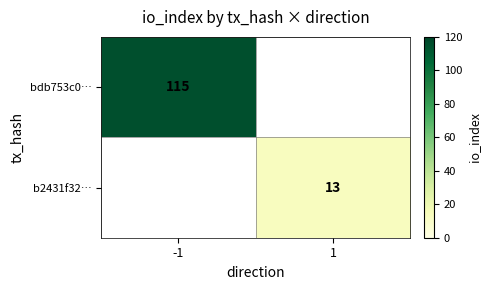

Is the value of bdb753c0… at -1 greater than the value of b2431f32… at 1?

Yes